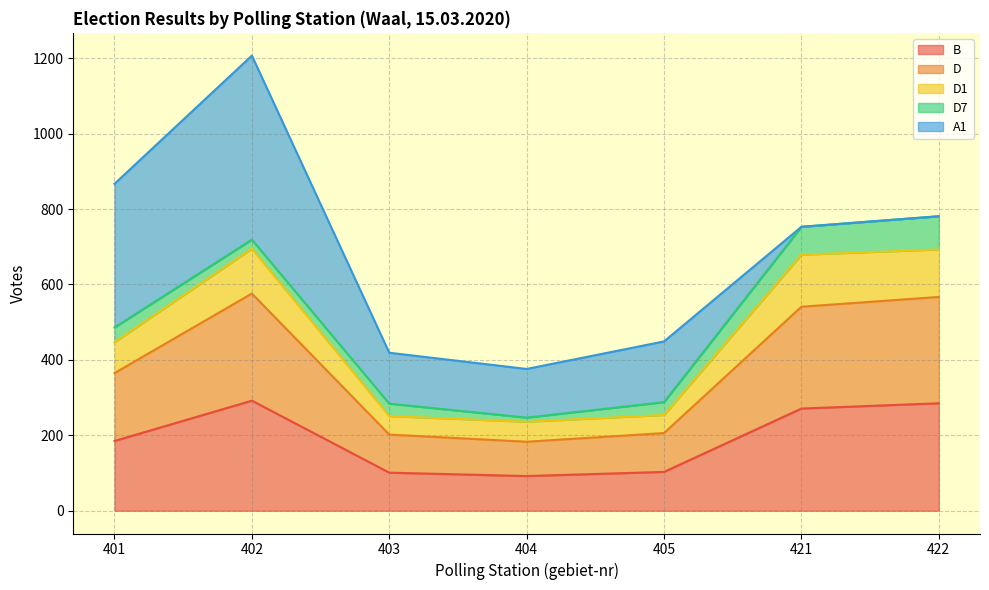

The value of B at 403 is 101. True or false?

True